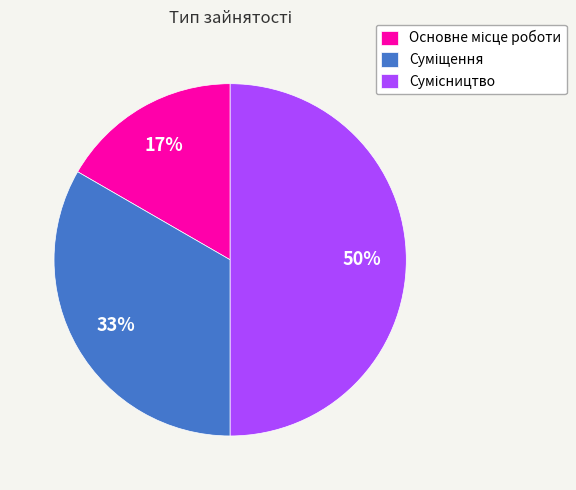

To the nearest percent, what is the average slice percentage?

33%